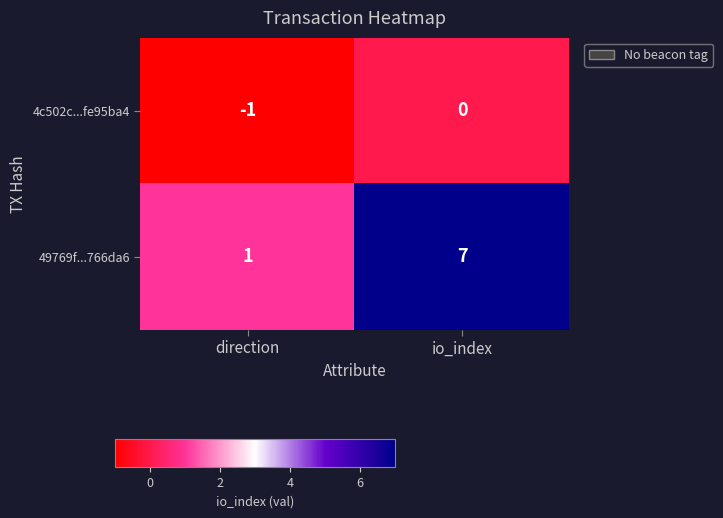

Which category has the lowest value across all series?

direction